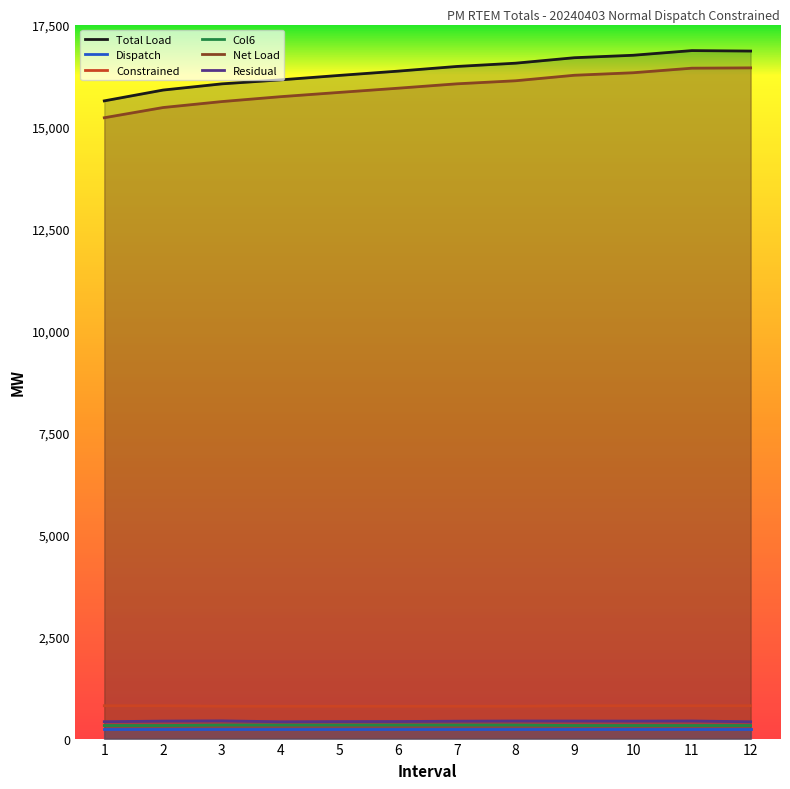

Where is Total Load nearest to the value 16245?

5